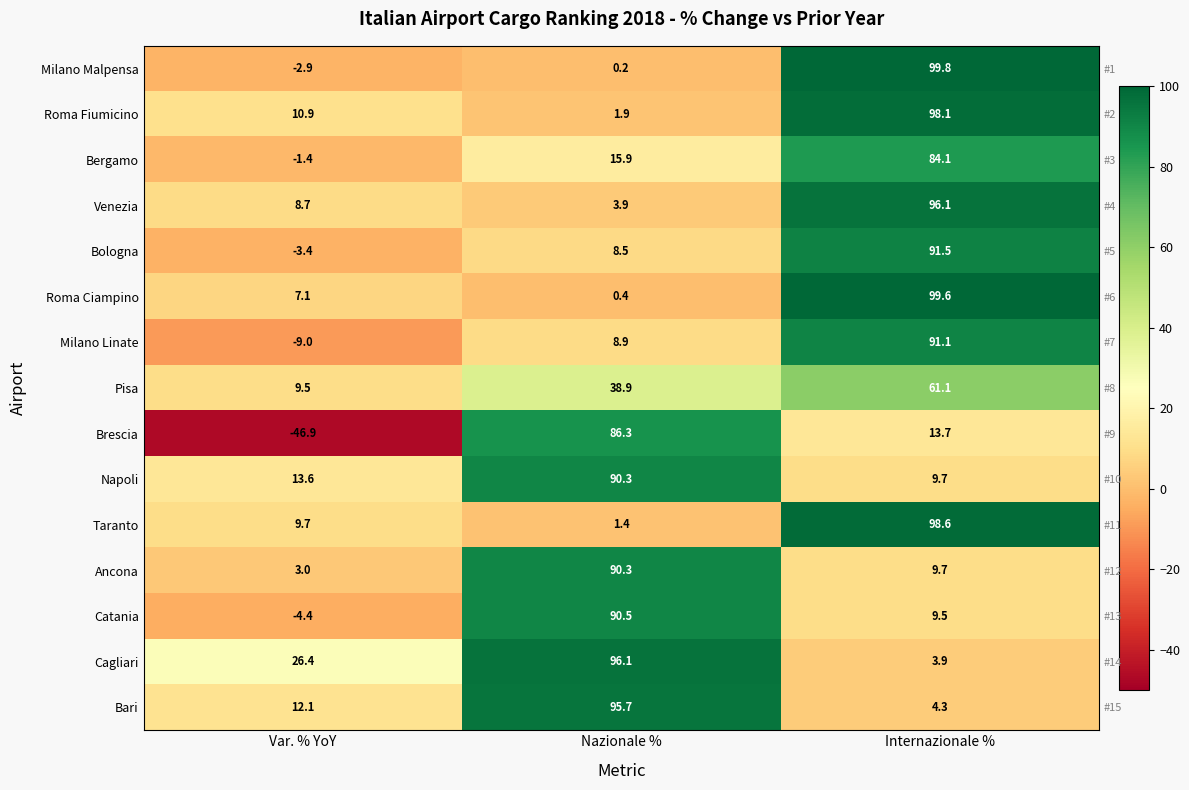

What is the difference between the Roma Ciampino values at Nazionale % and Var. % YoY?

6.7